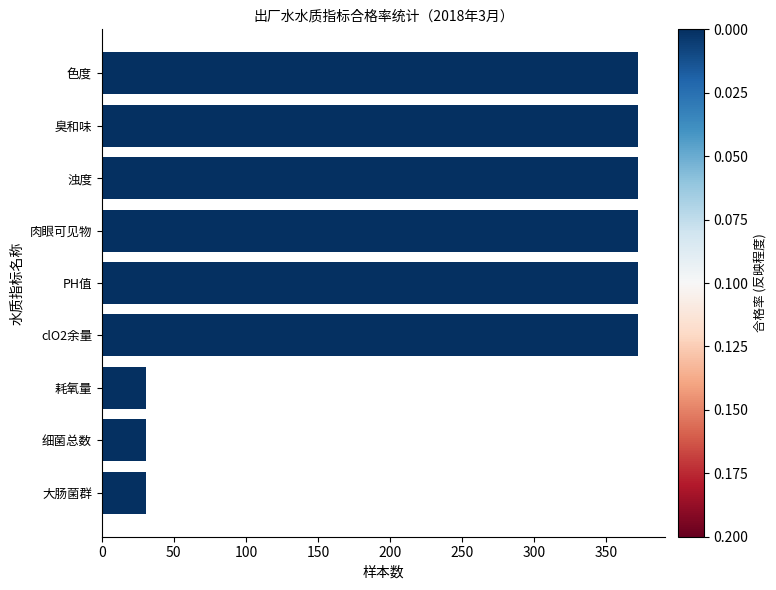

What is the approximate value at 臭和味?

372